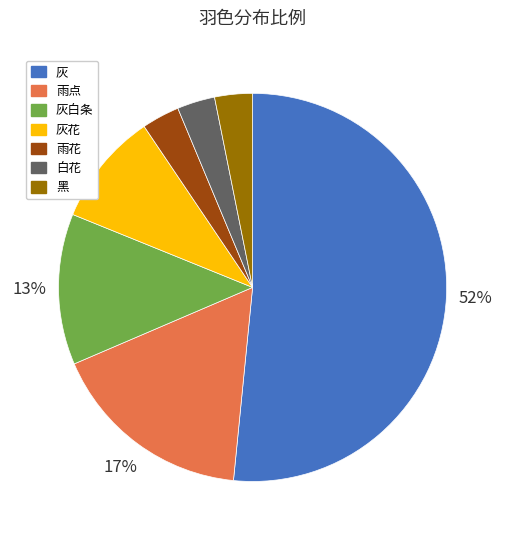

Which slice is the largest?

灰